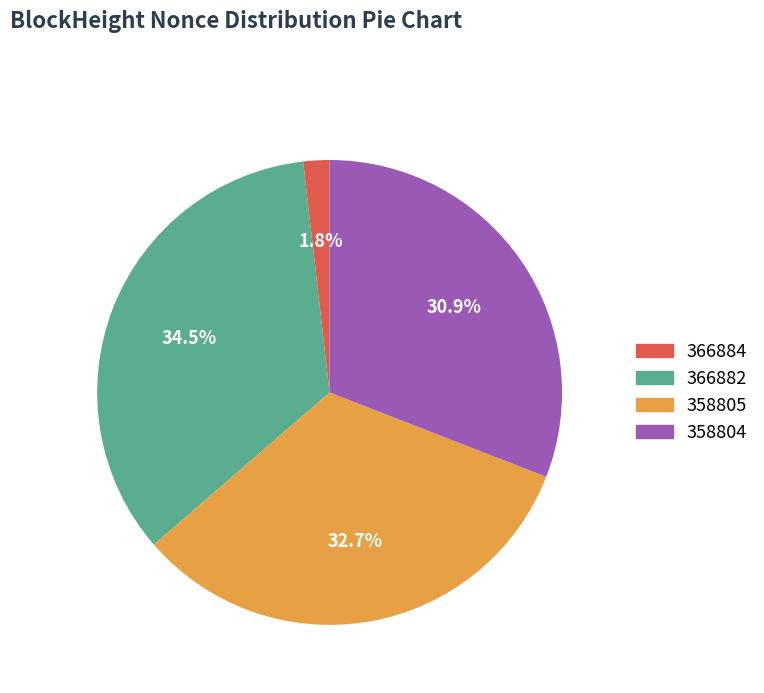

Is there a majority slice in this chart?

No